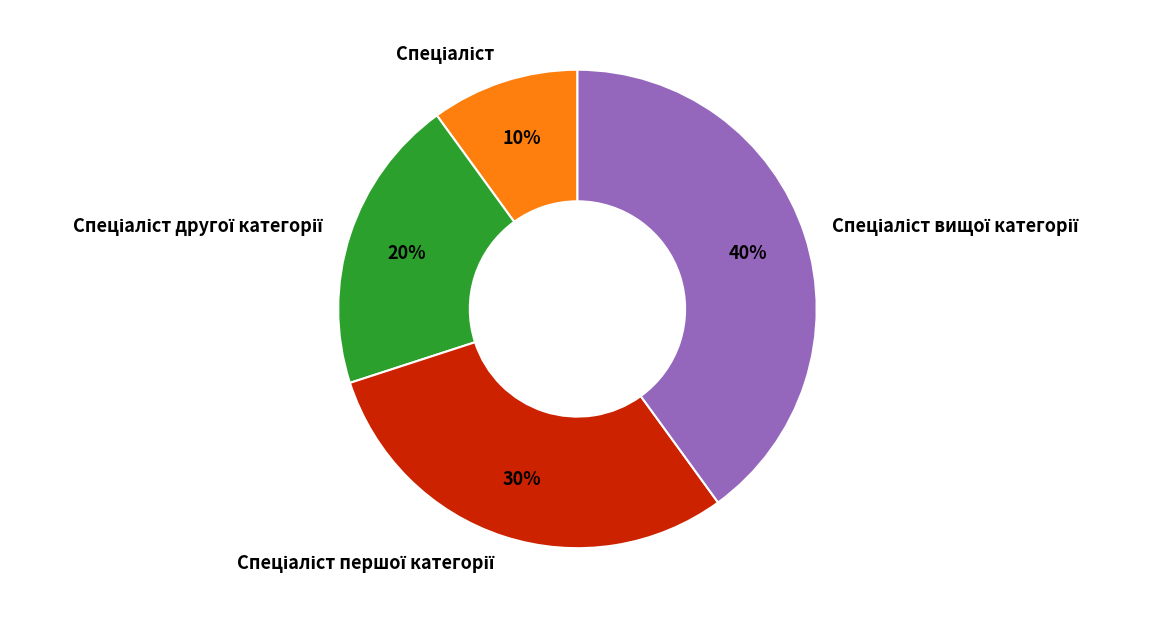

Is there a majority slice in this chart?

No